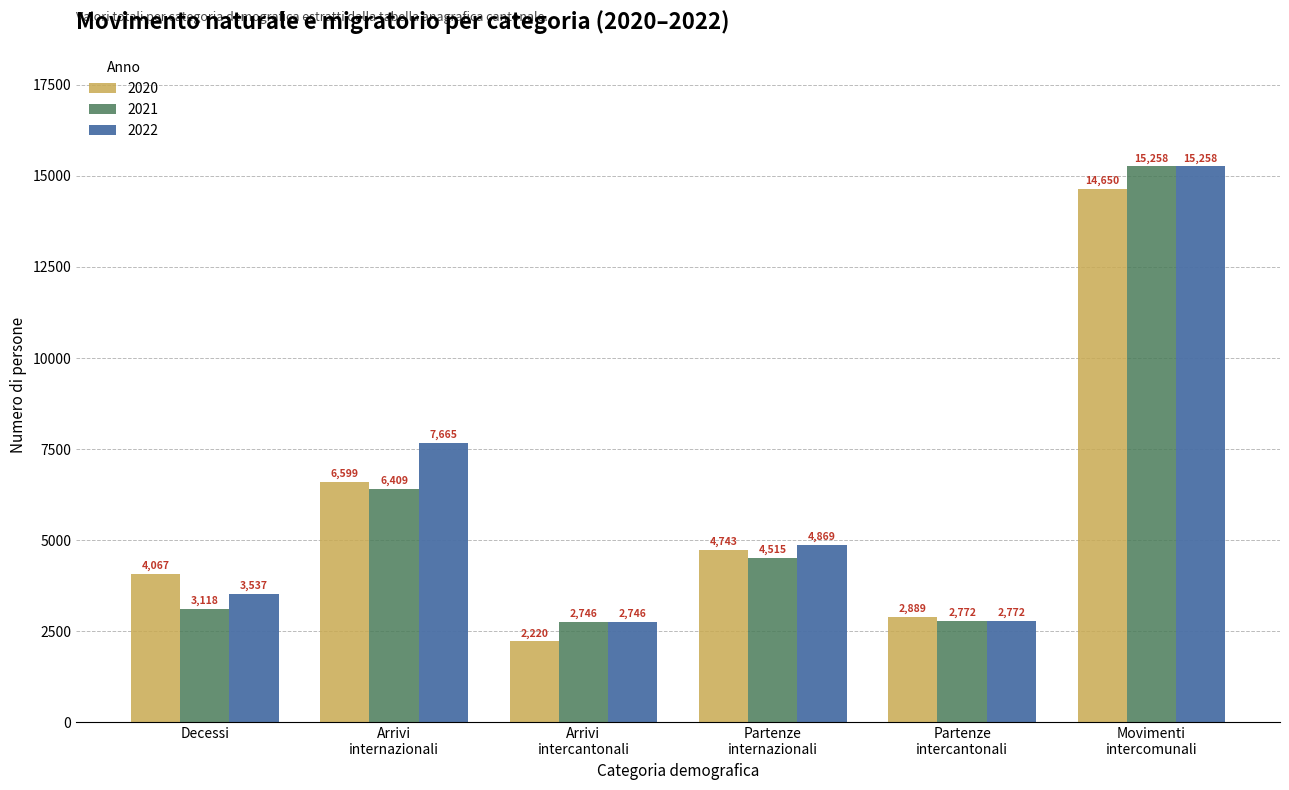

What is the smallest value displayed?

2220